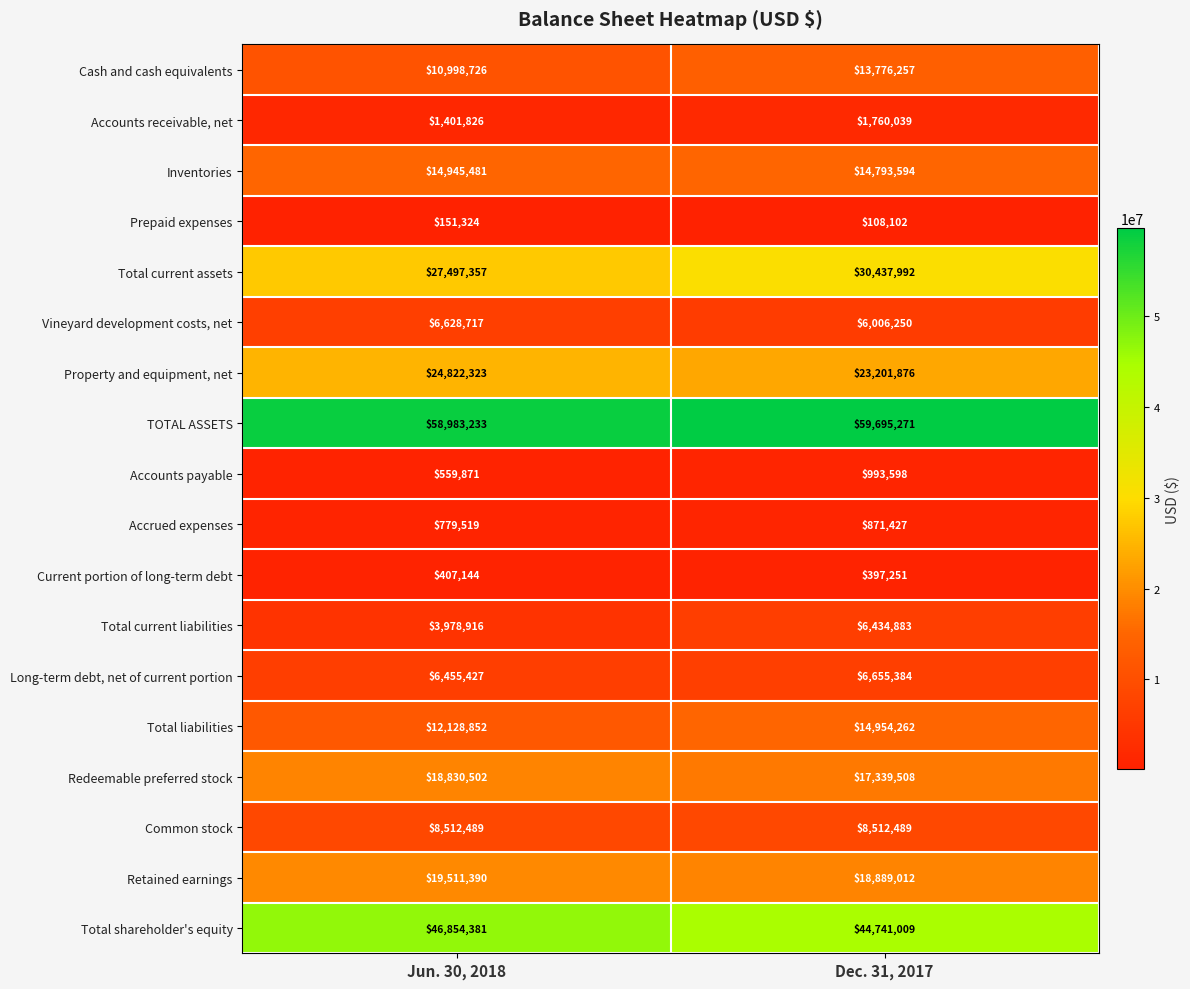

What is the maximum value shown in the chart?

59695271